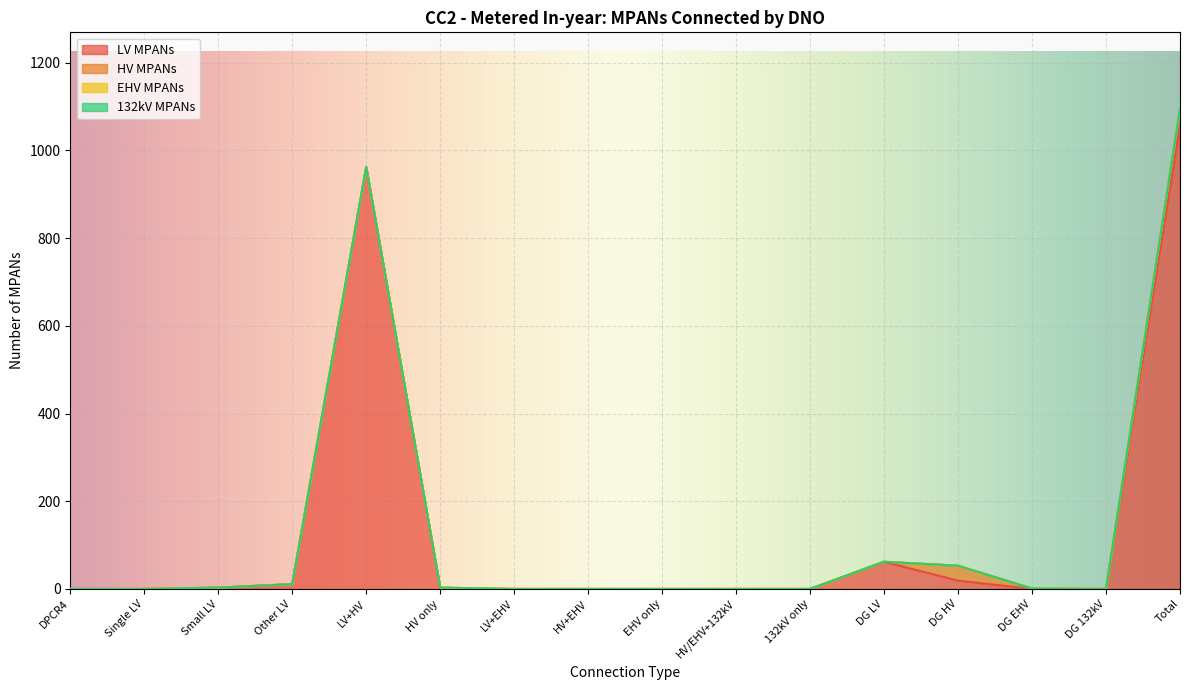

Which category has the highest value in the HV MPANs series?

Total